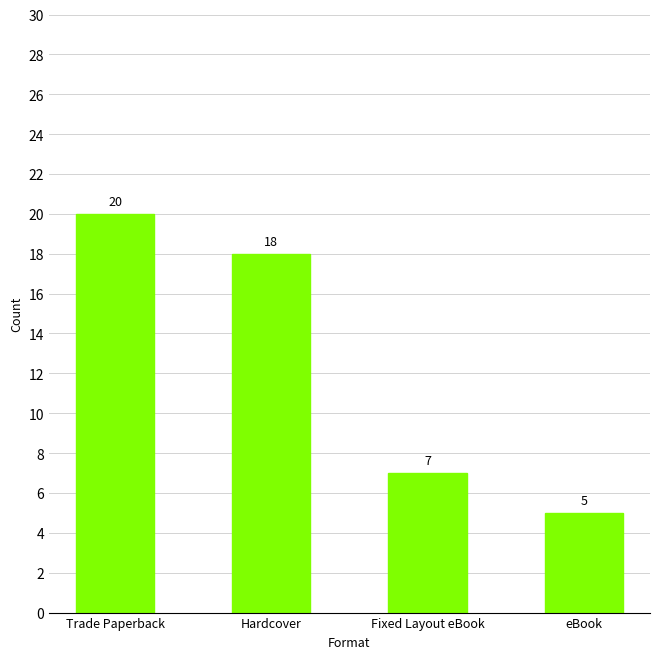

Reading left to right, list all the values displayed in this chart.

Trade Paperback=20	Hardcover=18	Fixed Layout eBook=7	eBook=5